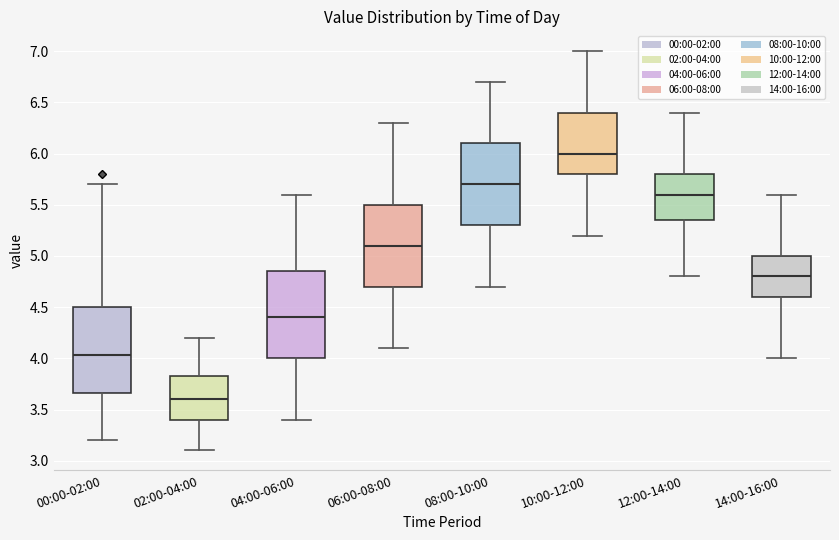

Reading left to right, read every box against the y-axis: the position of its median line, the range the box covers, and the ends of its whiskers. The values are not printed on the chart, so give them approximately, as read against the axis.

00:00-02:00: median 4.05, box 3.65 to 4.50, whiskers 3.20 to 5.70
02:00-04:00: median 3.60, box 3.40 to 3.85, whiskers 3.10 to 4.20
04:00-06:00: median 4.40, box 4.00 to 4.85, whiskers 3.40 to 5.60
06:00-08:00: median 5.10, box 4.70 to 5.50, whiskers 4.10 to 6.30
08:00-10:00: median 5.70, box 5.30 to 6.10, whiskers 4.70 to 6.70
10:00-12:00: median 6.00, box 5.80 to 6.40, whiskers 5.20 to 7.00
12:00-14:00: median 5.60, box 5.35 to 5.80, whiskers 4.80 to 6.40
14:00-16:00: median 4.80, box 4.60 to 5.00, whiskers 4.00 to 5.60